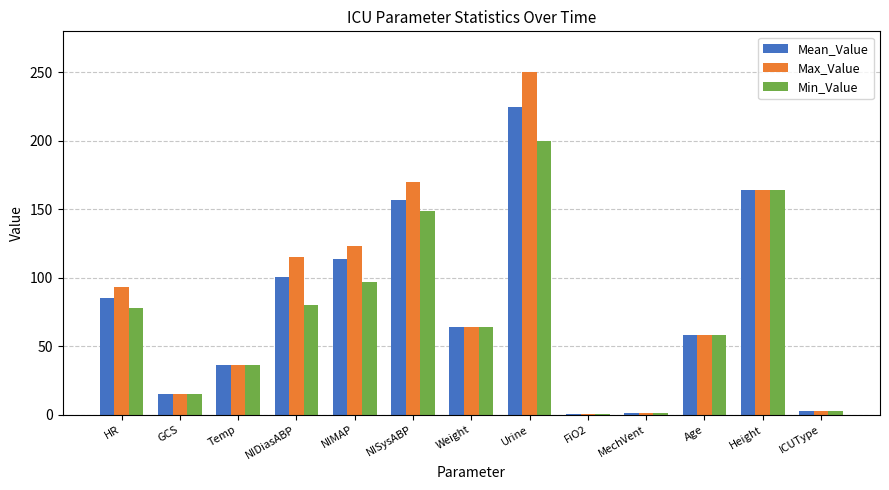

Is the value of Max_Value at Weight greater than the value of Min_Value at Age?

Yes